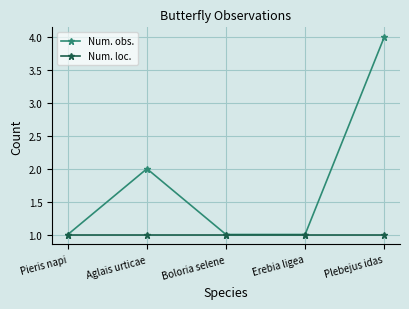

The Num. obs. series shows 1 at Pieris napi. True or false?

True